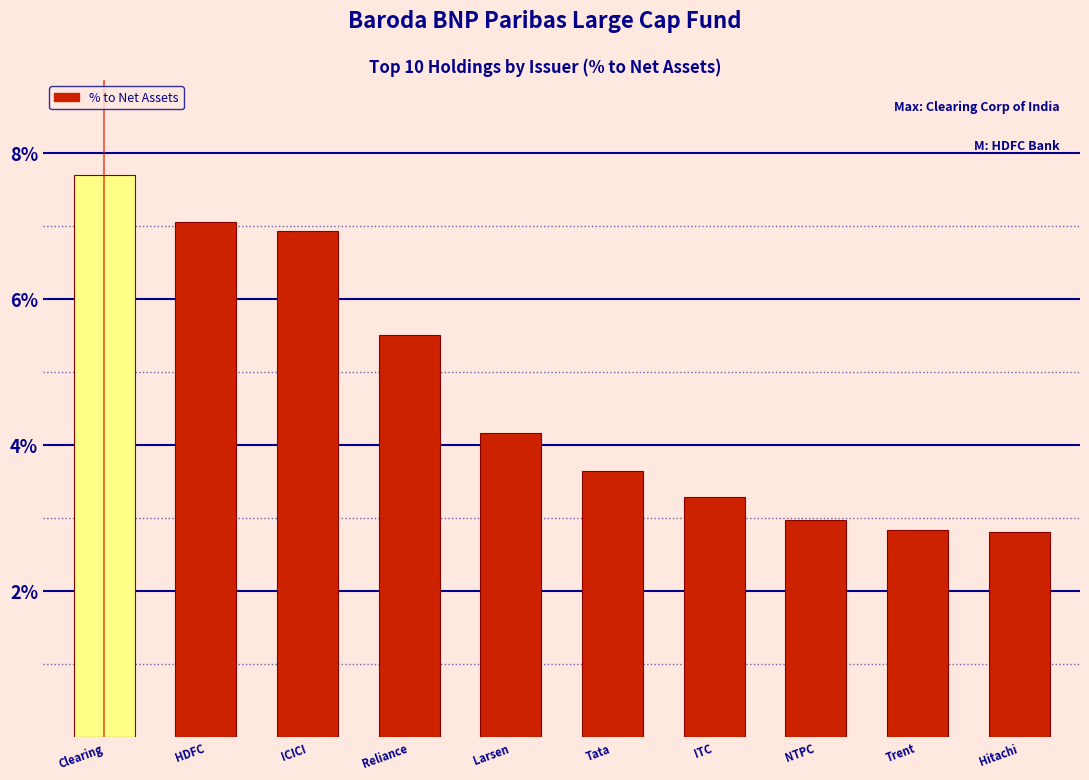

What is the difference between the maximum and minimum values?

4.9